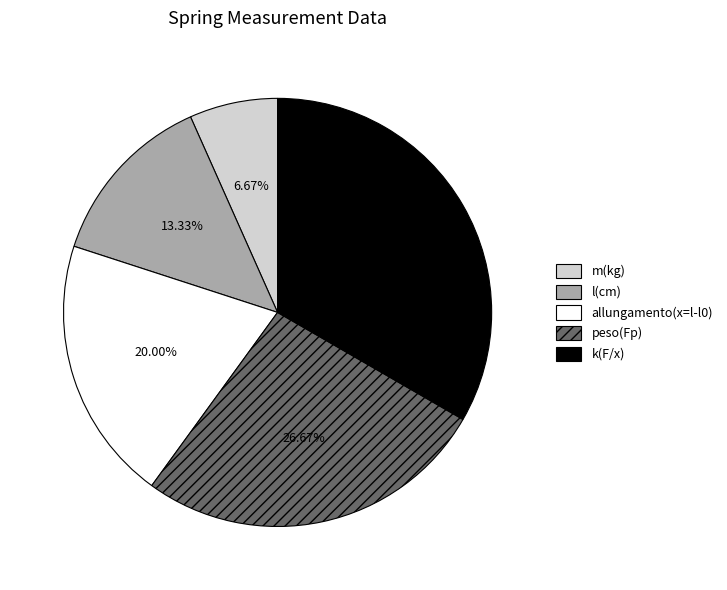

Is there any slice that represents more than half of the pie?

No